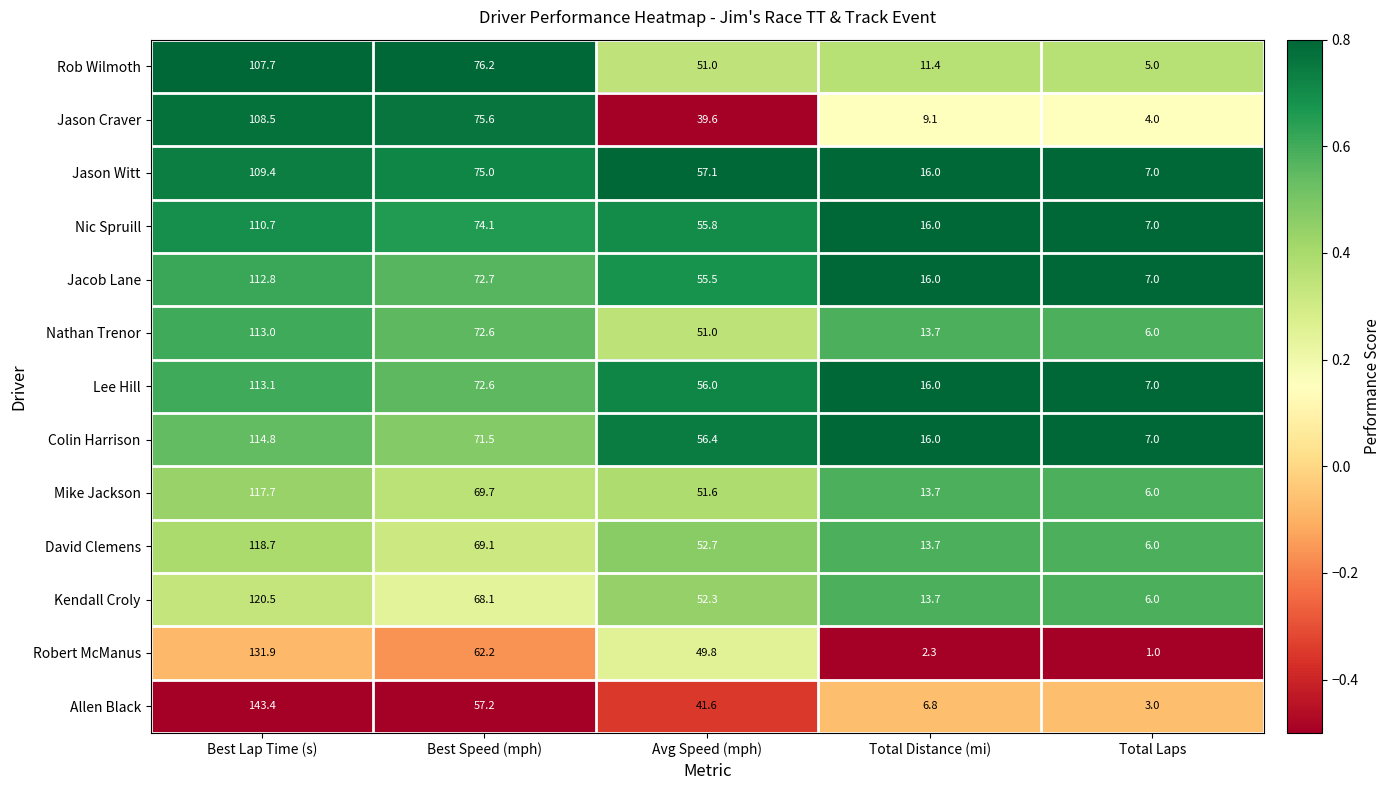

The value of Mike Jackson at Total Laps is 6.0. True or false?

True